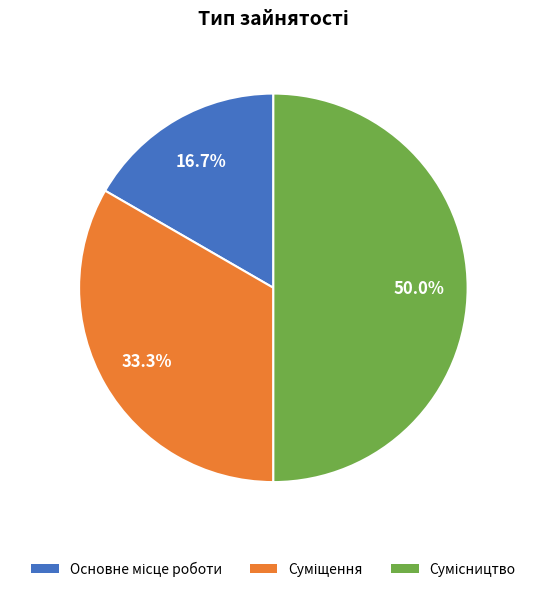

Rank the categories by value from highest to lowest.

Сумісництво, Суміщення, Основне місце роботи